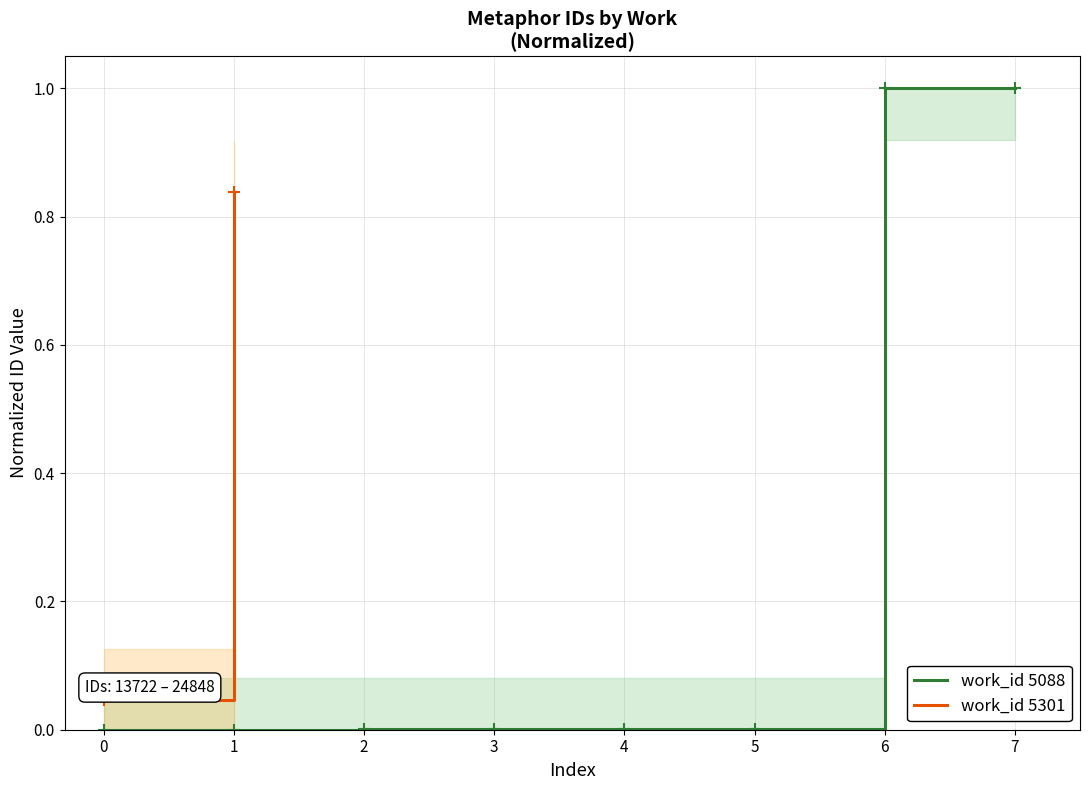

The work_id 5088 series shows 0.0 at 2. True or false?

True